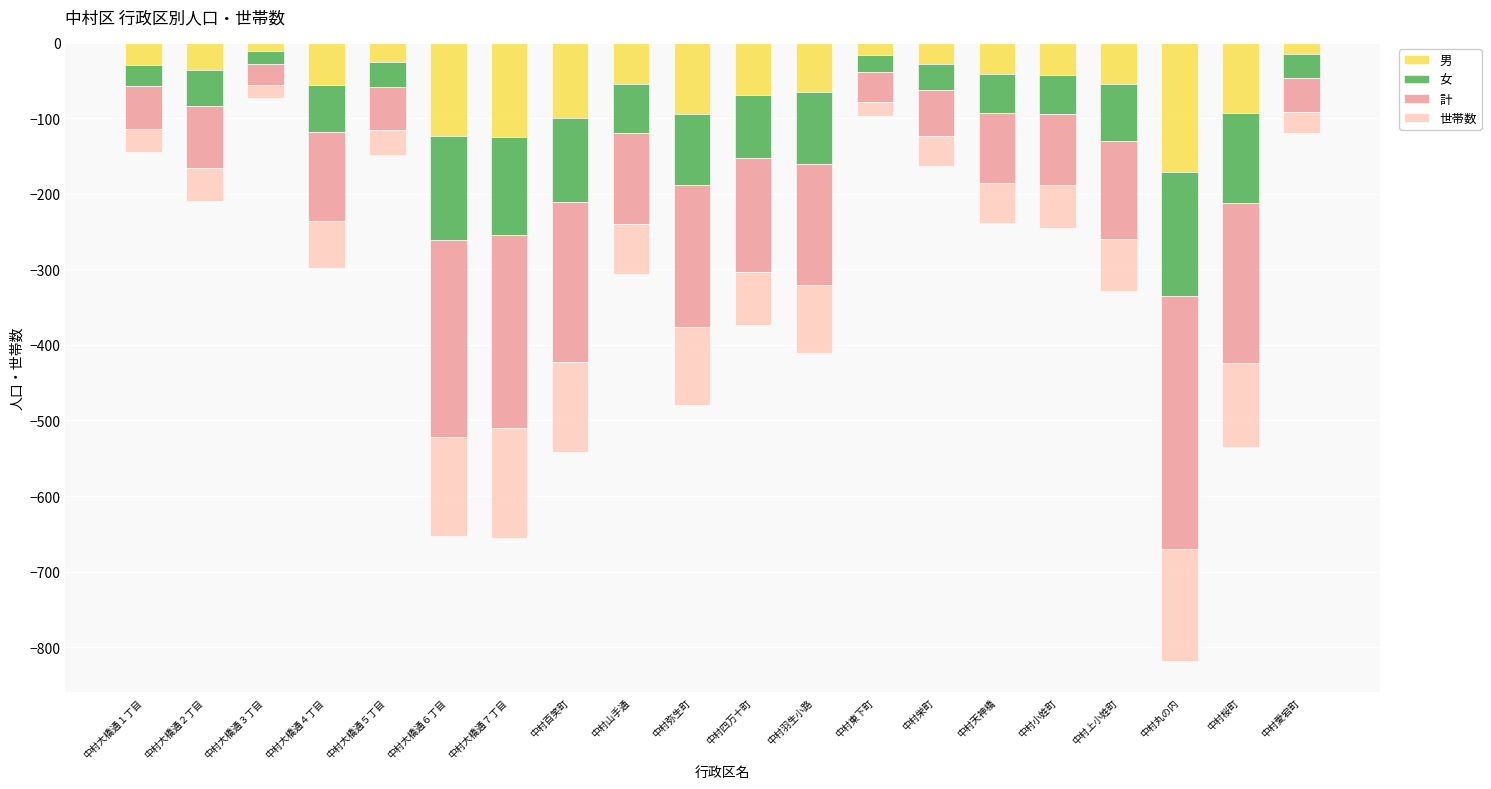

True or false: 男 has a value of -16 at 中村東下町.

True